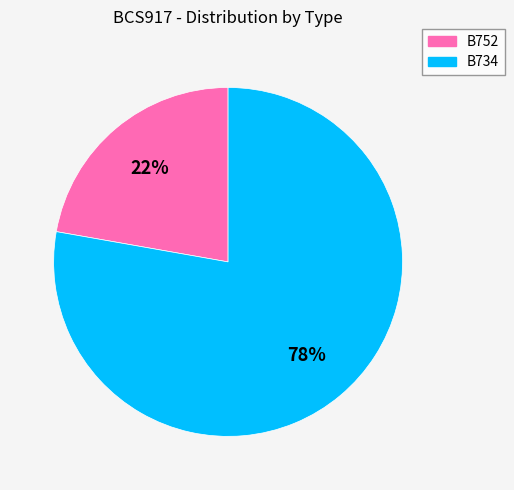

Rank the categories by value from highest to lowest.

B734, B752